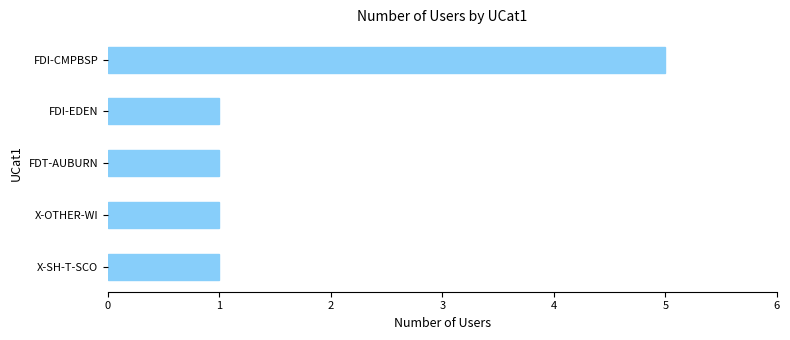

What position from the bottom is FDT-AUBURN?

3